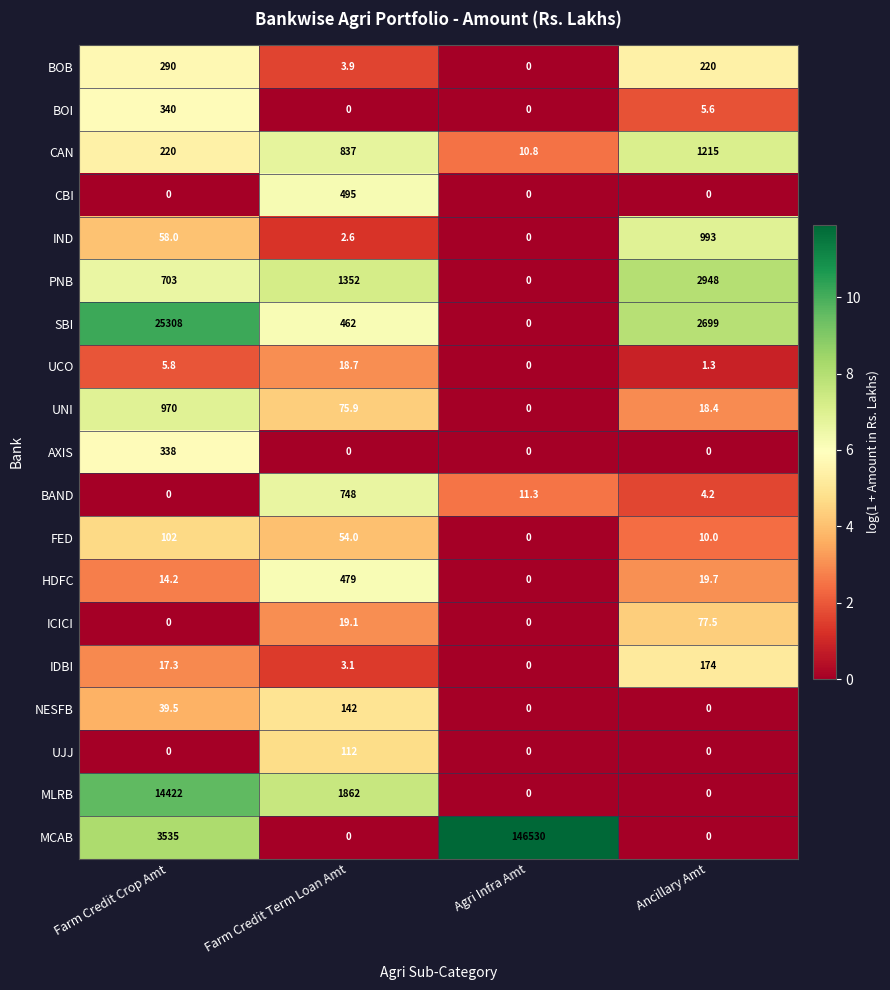

What is the difference between the maximum and second lowest values in the UJJ series?

112.0